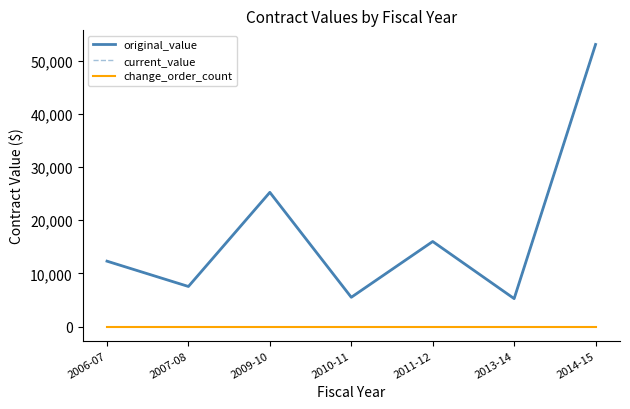

True or false: change_order_count and current_value intersect in this chart.

False